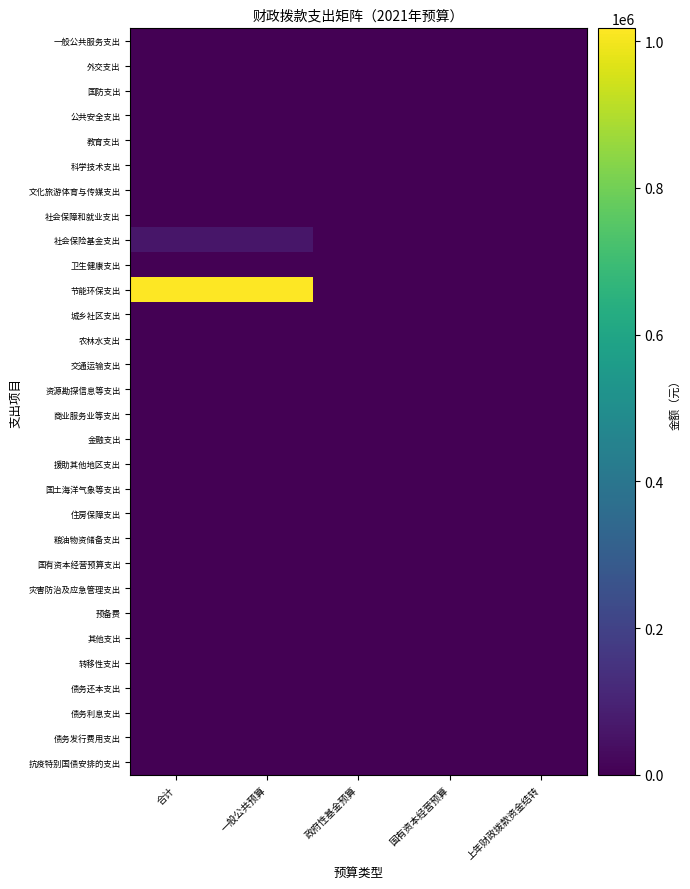

Rank the series at 上年财政拨款资金结转 from lowest to highest value.

一般公共服务支出, 外交支出, 国防支出, 公共安全支出, 教育支出, 科学技术支出, 文化旅游体育与传媒支出, 社会保障和就业支出, 社会保险基金支出, 卫生健康支出, 节能环保支出, 城乡社区支出, 农林水支出, 交通运输支出, 资源勘探信息等支出, 商业服务业等支出, 金融支出, 援助其他地区支出, 国土海洋气象等支出, 住房保障支出, 粮油物资储备支出, 国有资本经营预算支出, 灾害防治及应急管理支出, 预备费, 其他支出, 转移性支出, 债务还本支出, 债务利息支出, 债务发行费用支出, 抗疫特别国债安排的支出